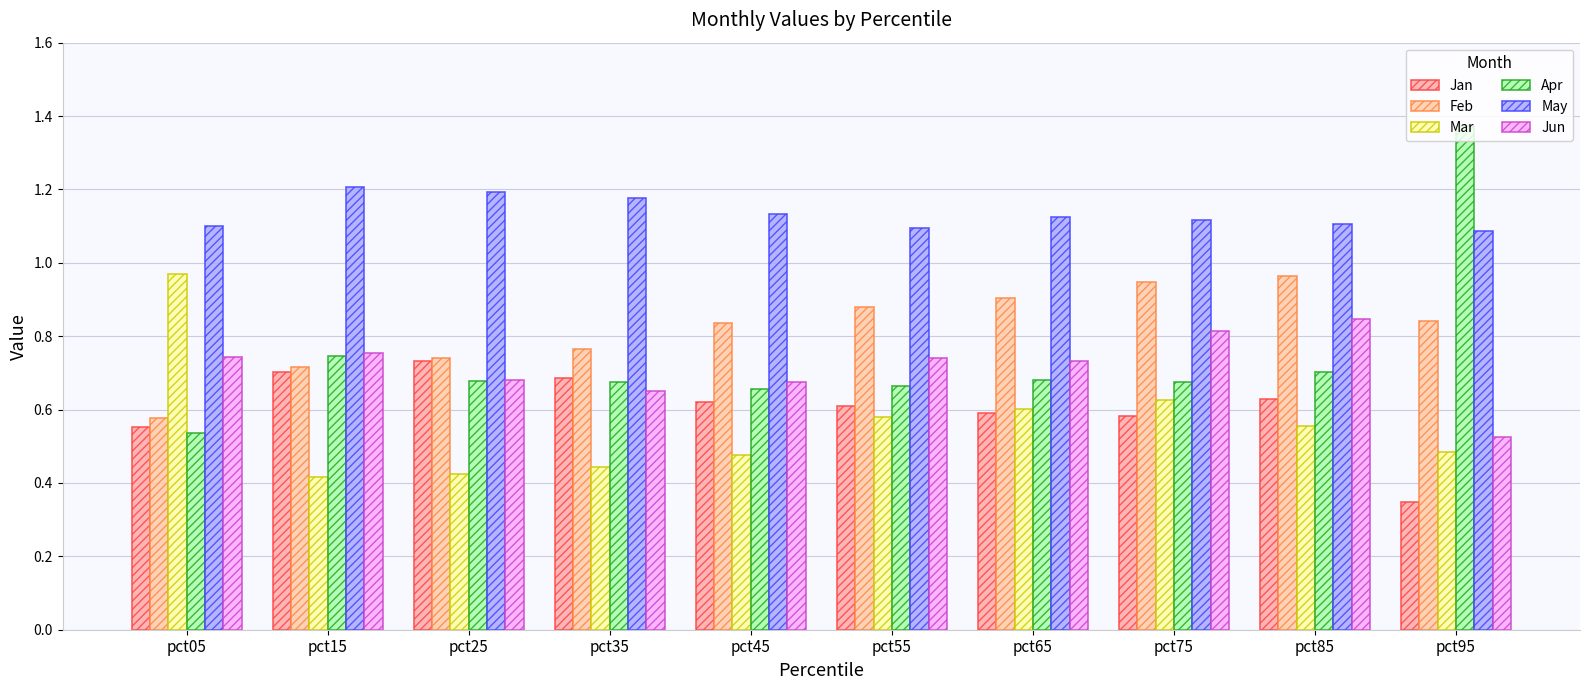

Count the number of categories in the chart.

10